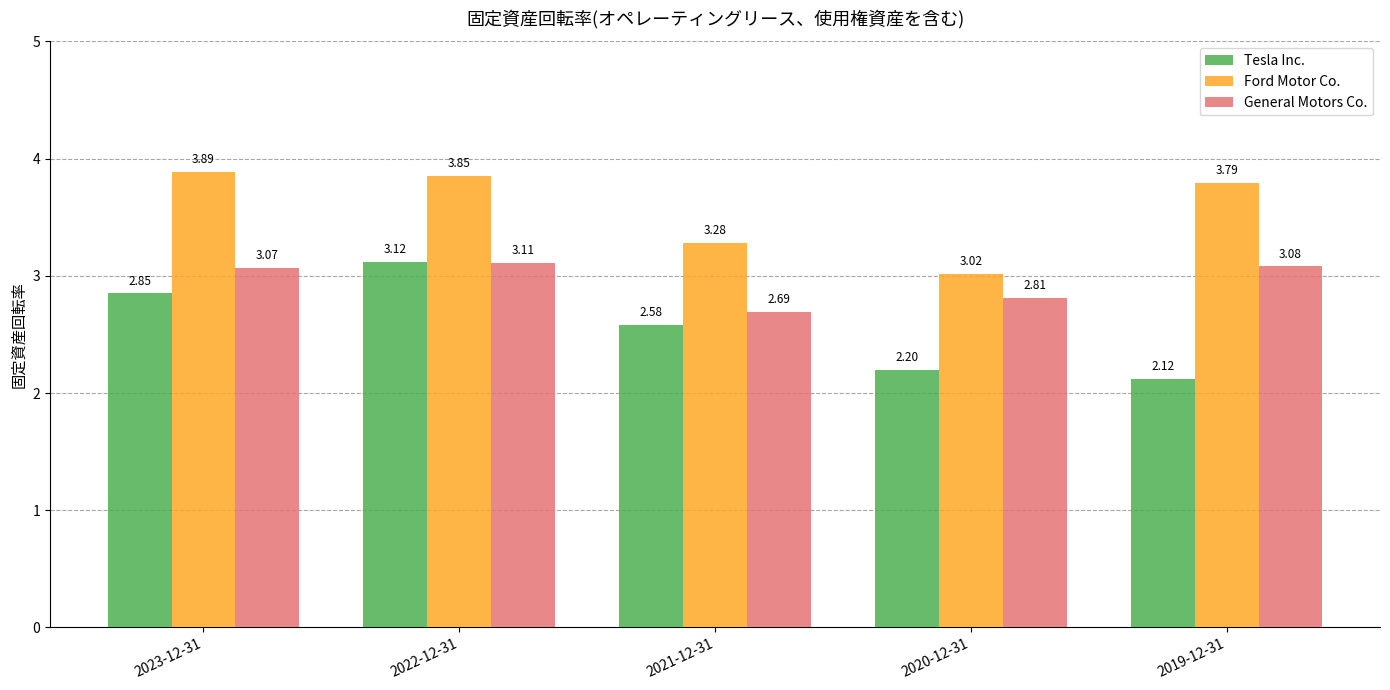

Which series has the largest range (max minus min)?

Tesla Inc.